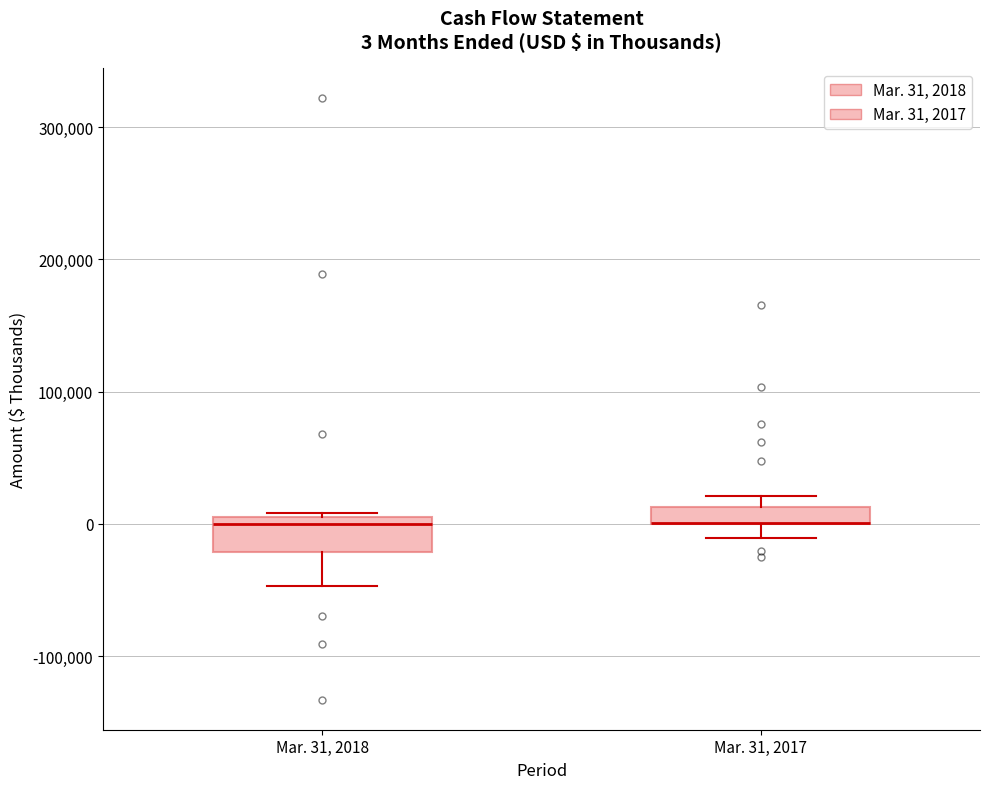

Which box is the tallest, from its lower edge to its upper edge?

Mar. 31, 2018